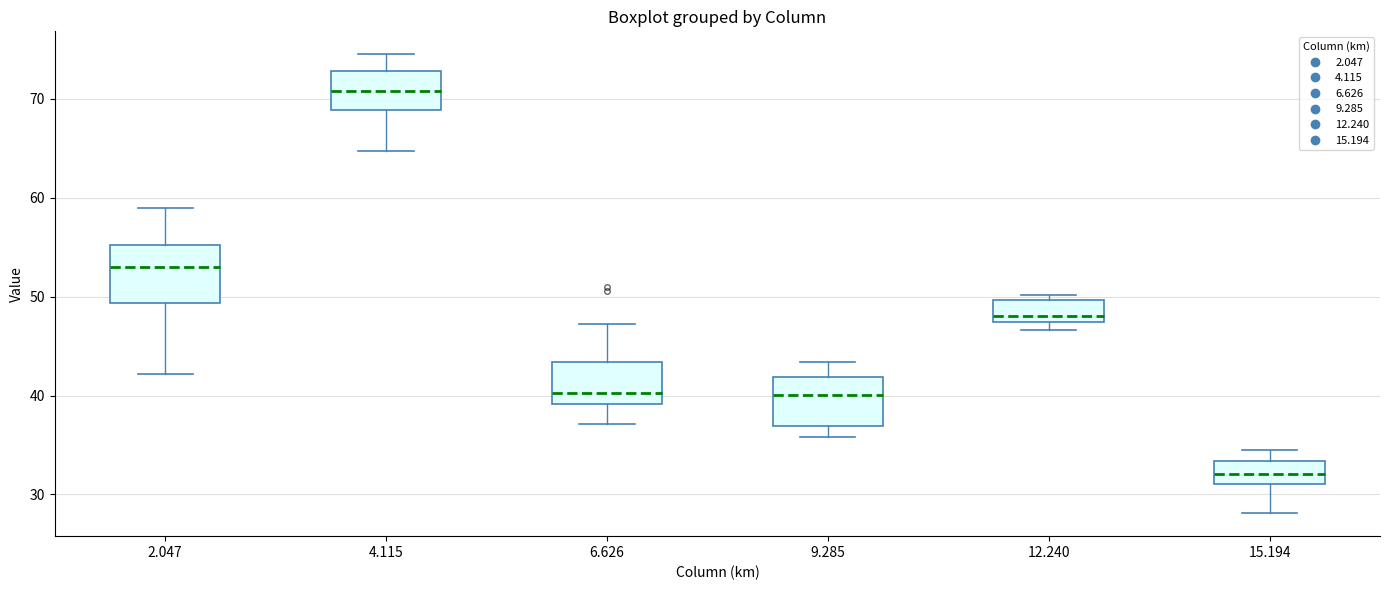

Reading left to right, transcribe this box plot: for each box, give where its median line is, the range the box spans, and where its two whiskers end, as read against the y-axis. The values are not printed on the chart, so give them approximately, as read against the axis.

2.047: median 53, box 49 to 55, whiskers 42 to 59
4.115: median 71, box 69 to 73, whiskers 65 to 75
6.626: median 40, box 39 to 43, whiskers 37 to 47
9.285: median 40, box 37 to 42, whiskers 36 to 43
12.240: median 48, box 47 to 50, whiskers 47 (just below the box's lower edge) to 50 (just above the box's upper edge)
15.194: median 32, box 31 to 33, whiskers 28 to 35